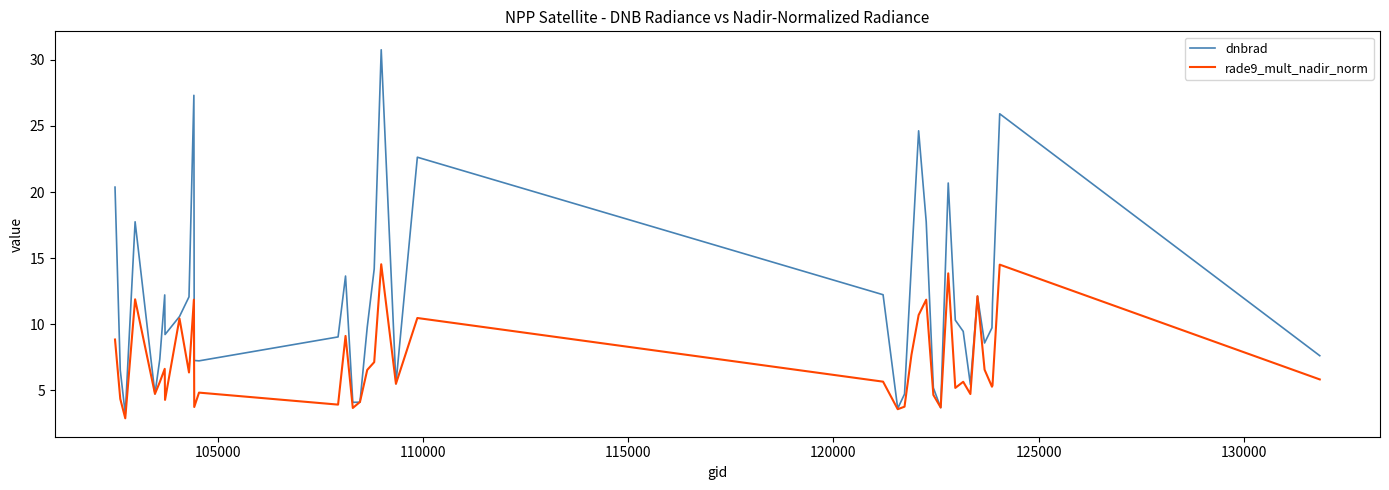

List the series in order of their overall mean, highest first.

dnbrad, rade9_mult_nadir_norm